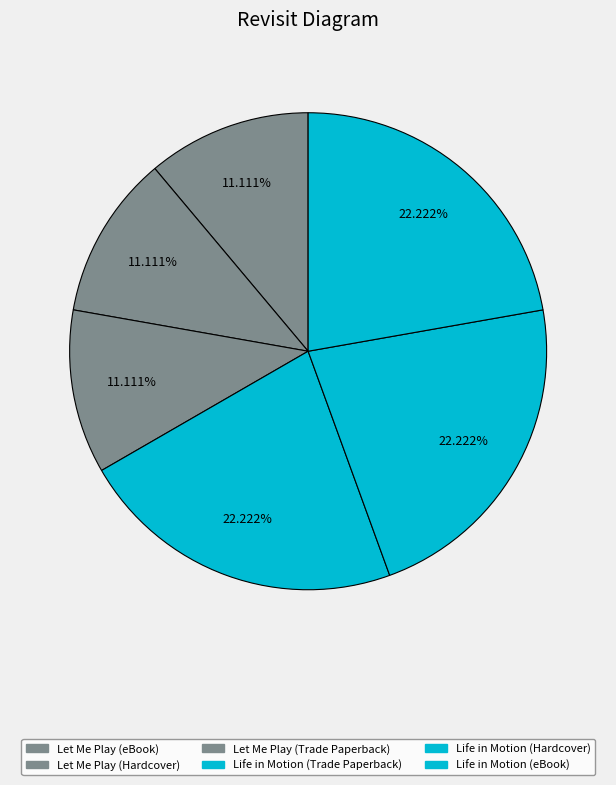

Is it true that Life in Motion (Trade Paperback) is 22% of the pie?

True